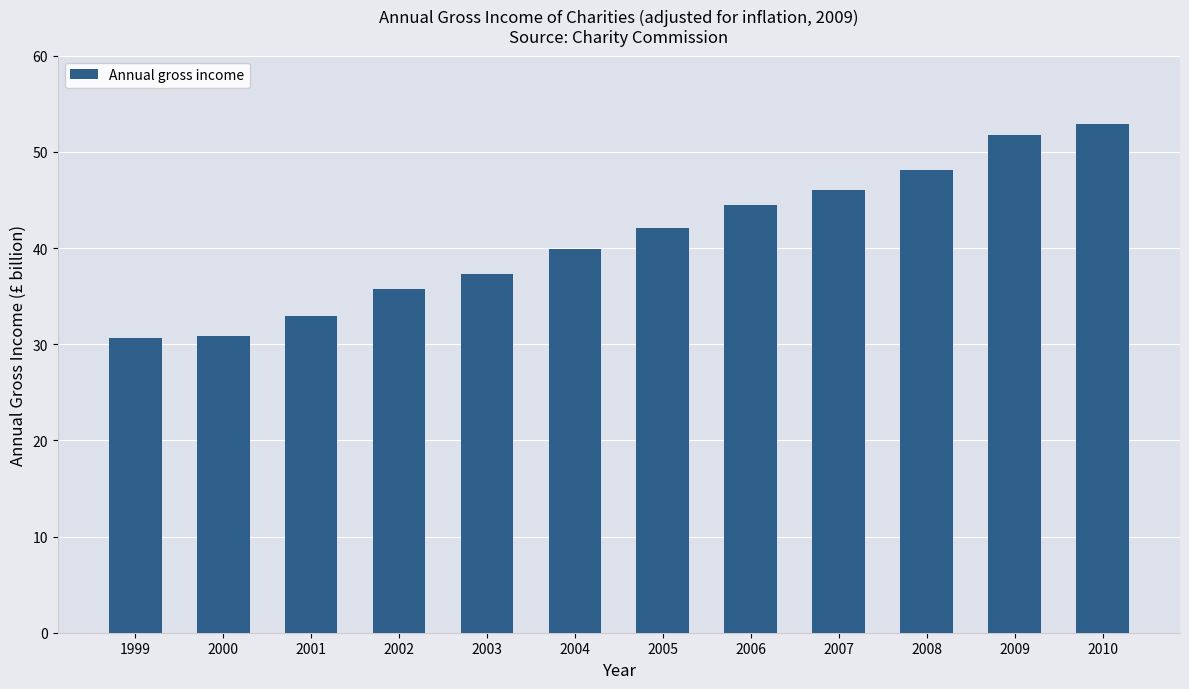

What is the minimum value shown in the chart?

30.7